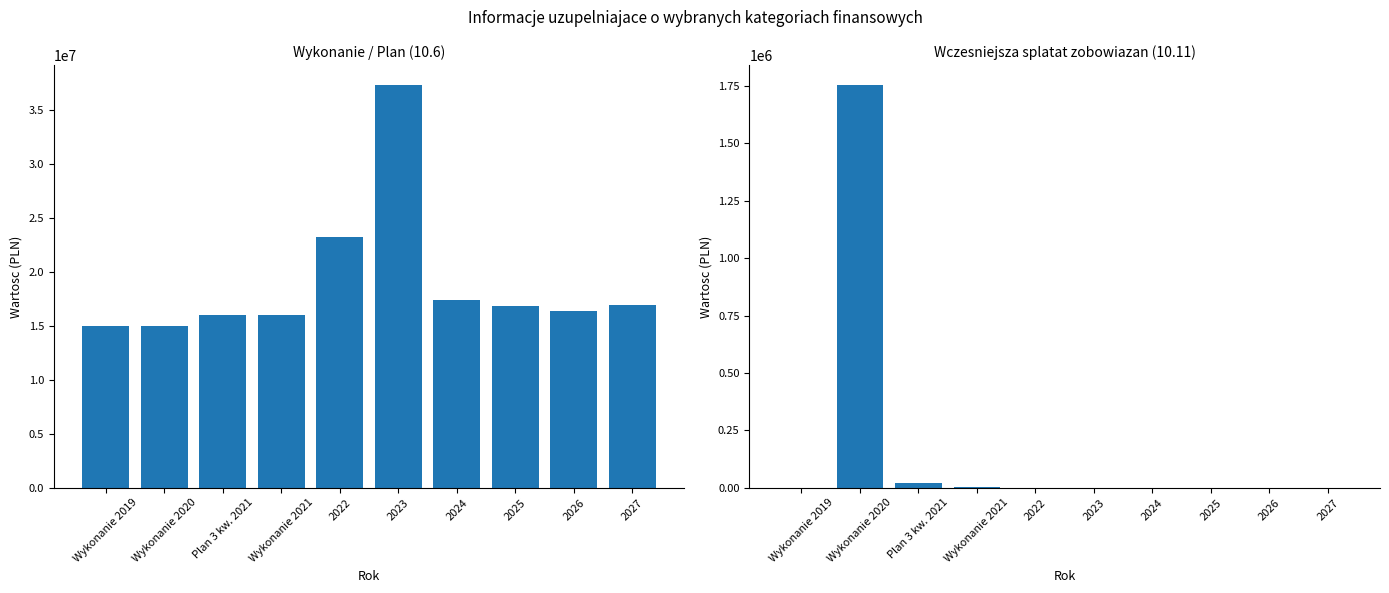

How many bars are there in total?

10